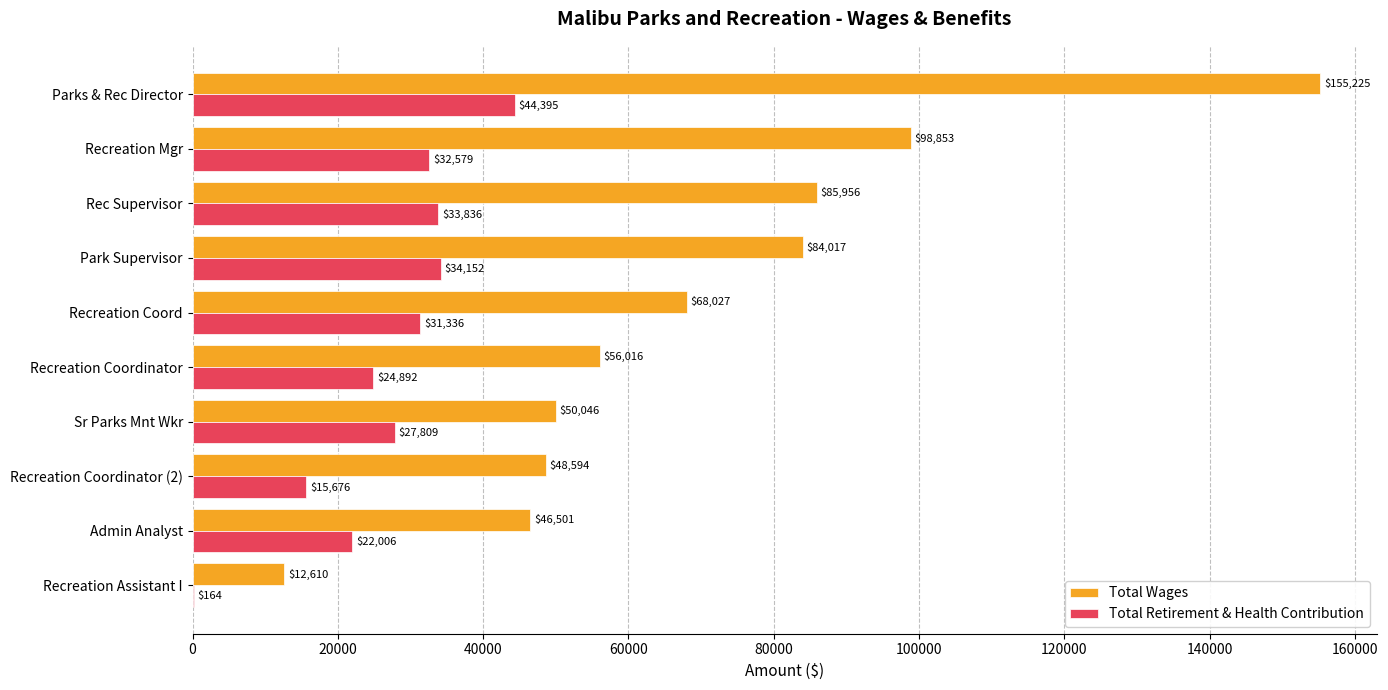

The value of Total Retirement & Health Contribution at Recreation Coordinator is 24892. True or false?

True